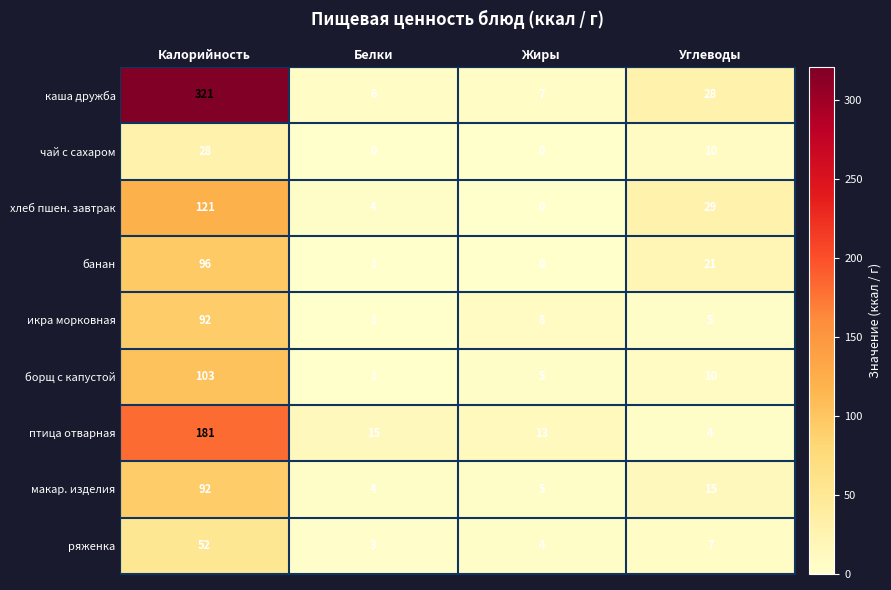

At which label is икра морковная closest to 46?

Жиры